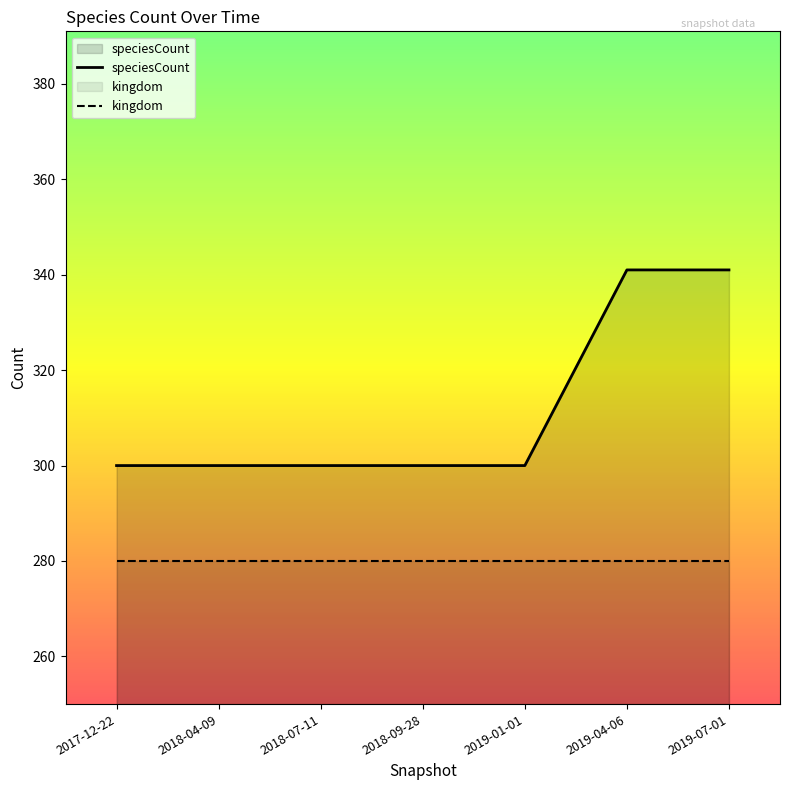

The value of speciesCount at 2018-07-11 is 412. True or false?

False